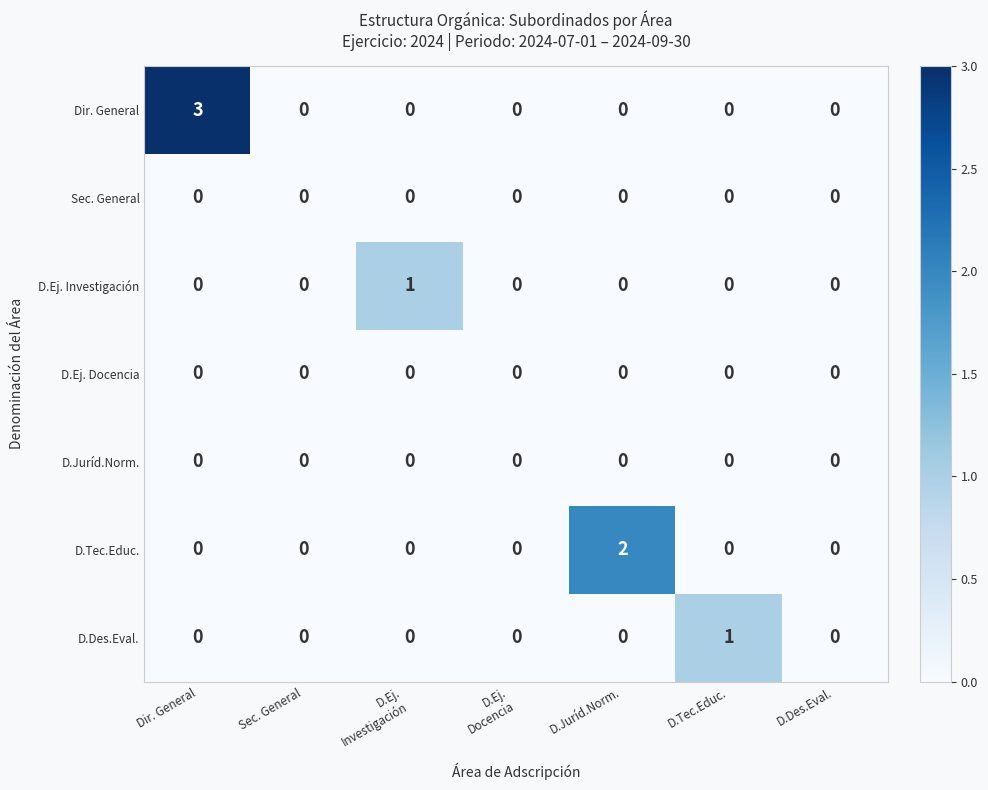

Which series has the largest total across all categories?

Dir. General